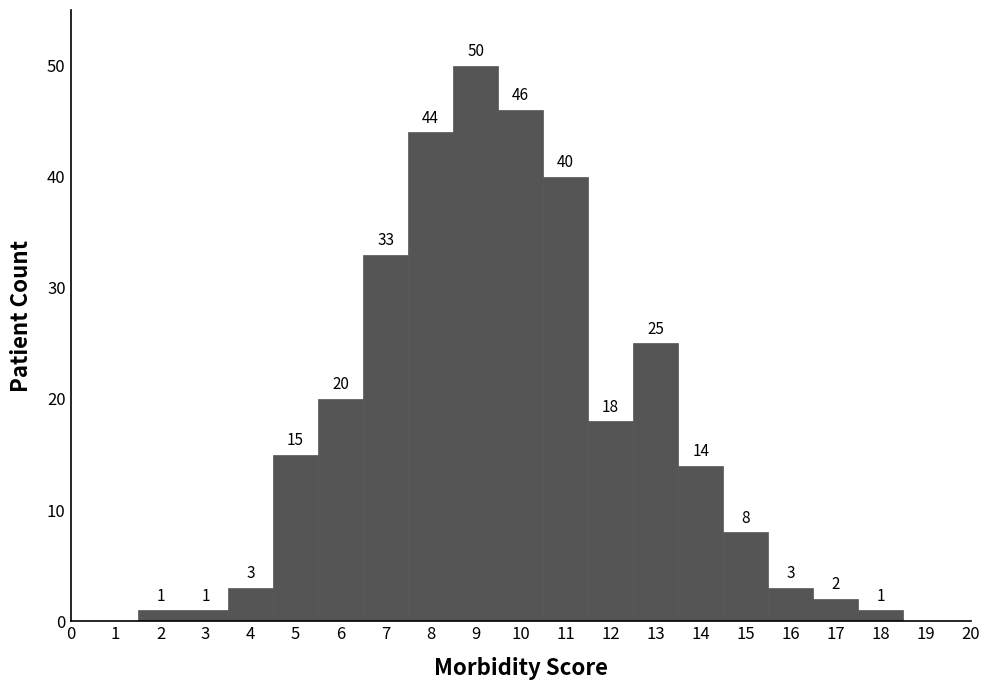

What is the height of the bar covering 5.5 to 6.5 on the x-axis?

20